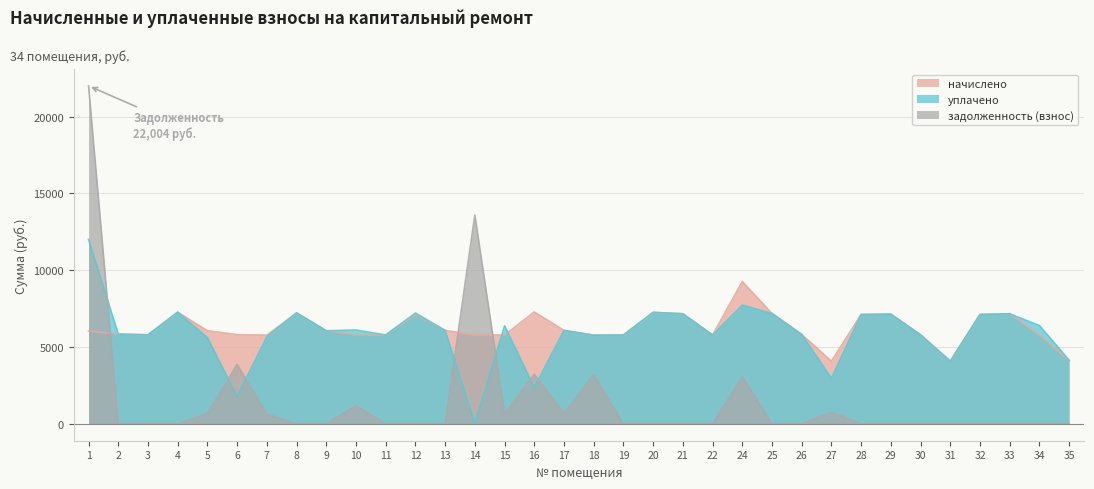

At how many categories does at least one series exceed 3430?

34